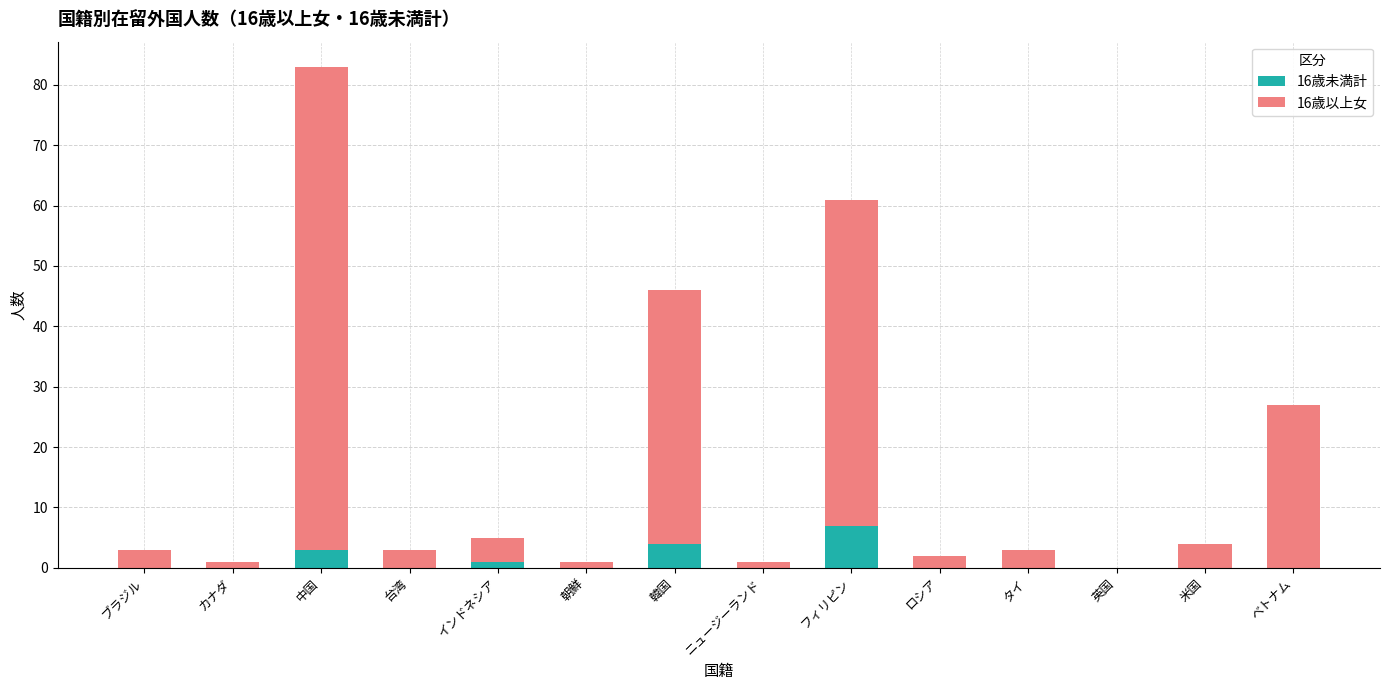

What is the sum of the 16歳未満計 values at 韓国 and 中国?

7